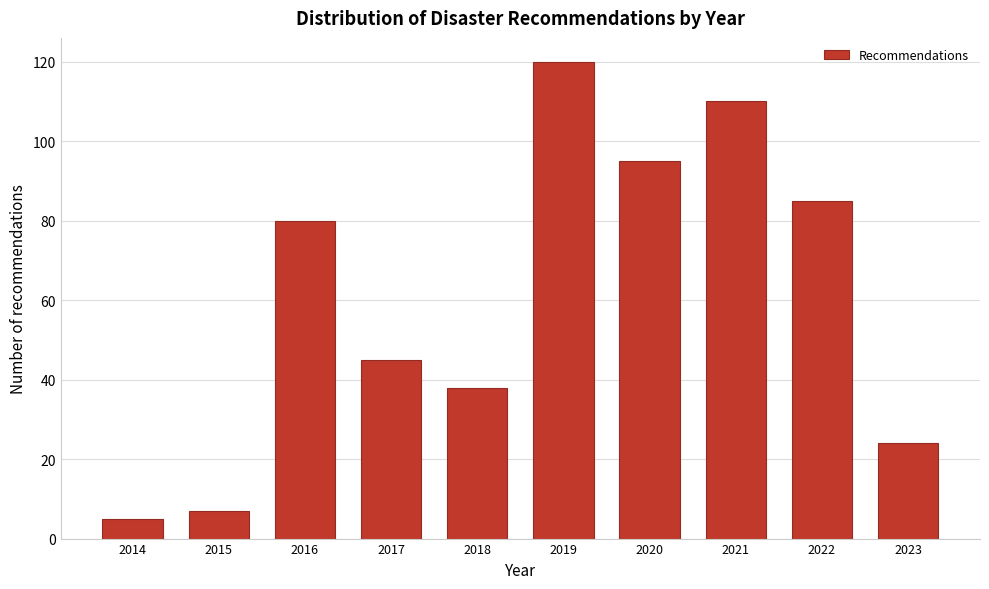

Reading left to right, list all the values displayed in this chart.

2014=5	2015=7	2016=80	2017=45	2018=38	2019=120	2020=95	2021=110	2022=85	2023=24